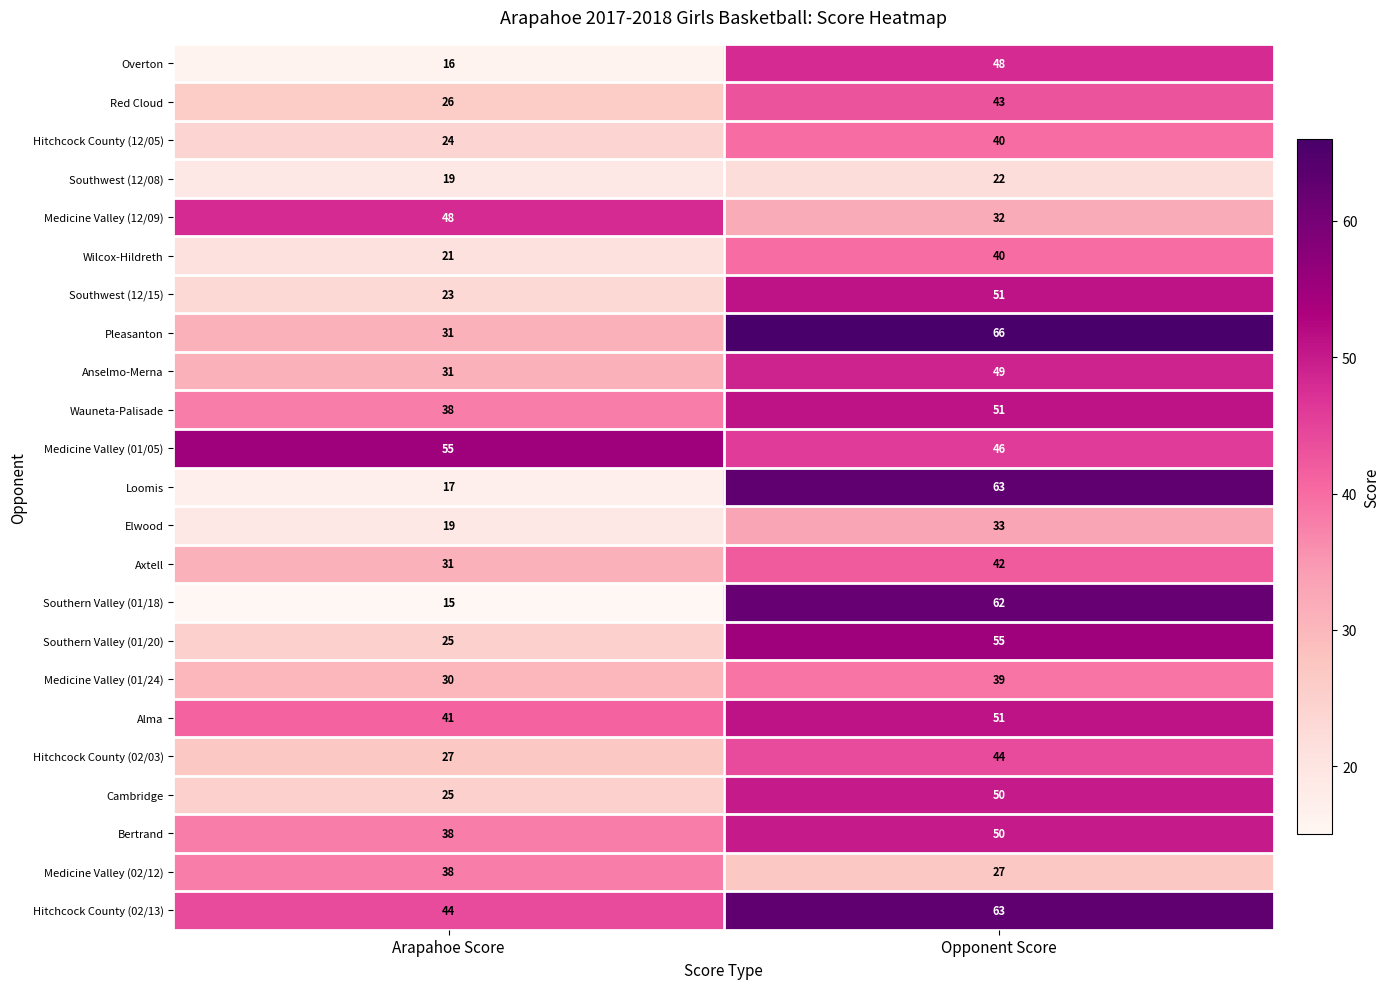

True or false: Alma has a value of 41 at Arapahoe Score.

True